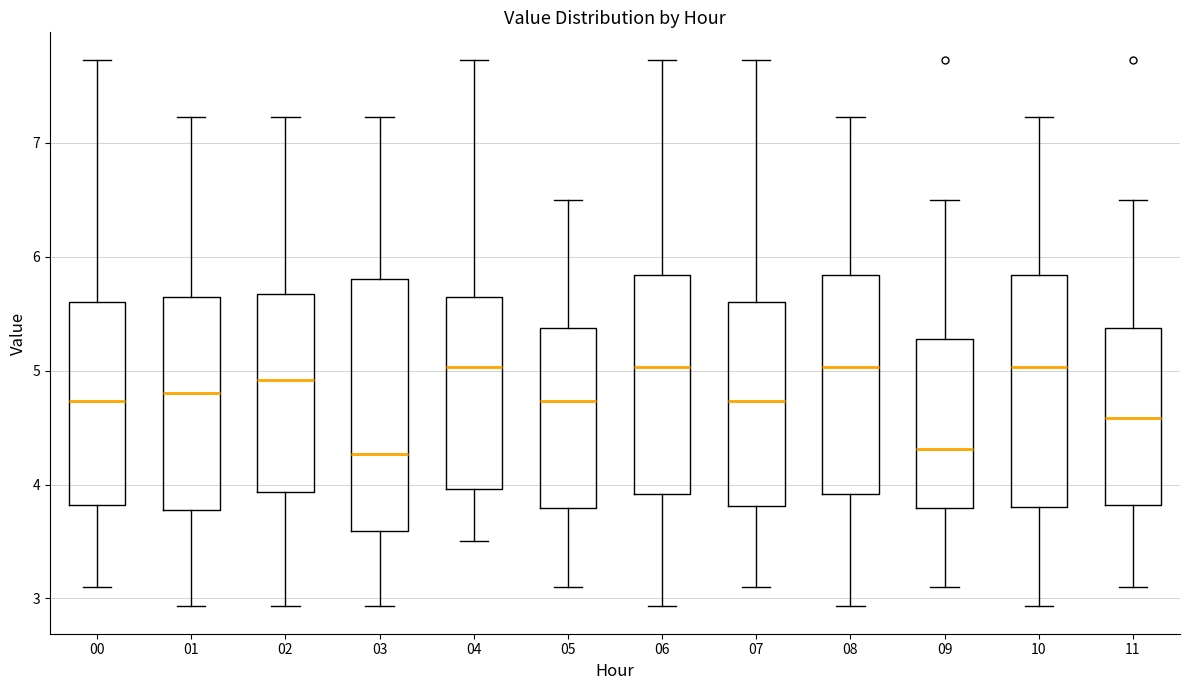

Where is the upper edge of the box at x = 09 on the y-axis? The values are not printed on the chart, so give them approximately, as read against the axis.

5.3